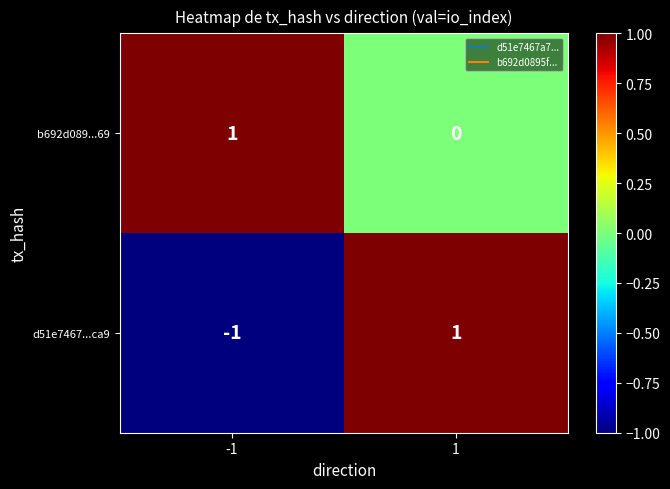

Which series has the largest range (max minus min)?

d51e7467...ca9